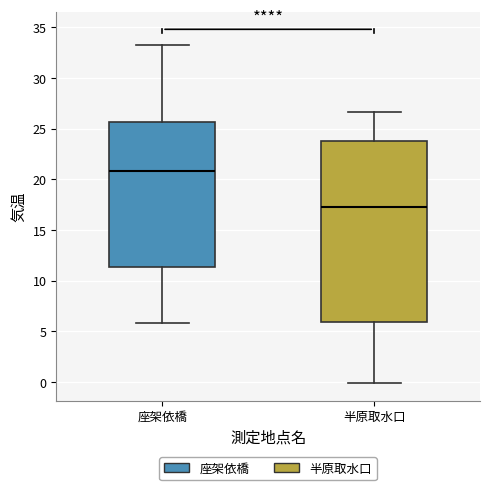

Which box's median line is the highest?

座架依橋